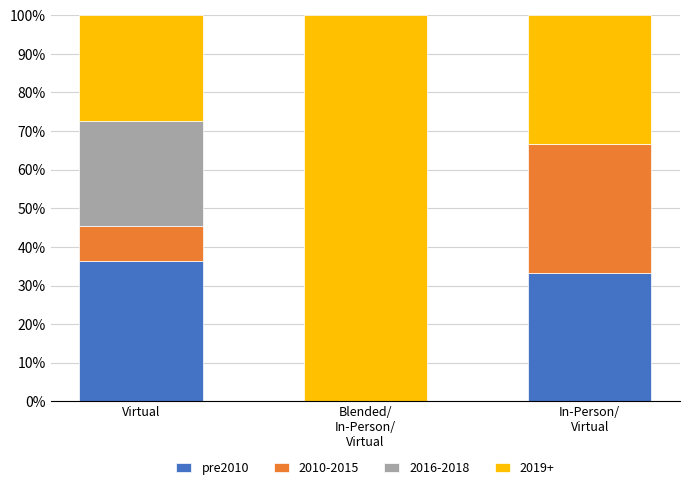

Which category has the highest value in the pre2010 series?

Virtual